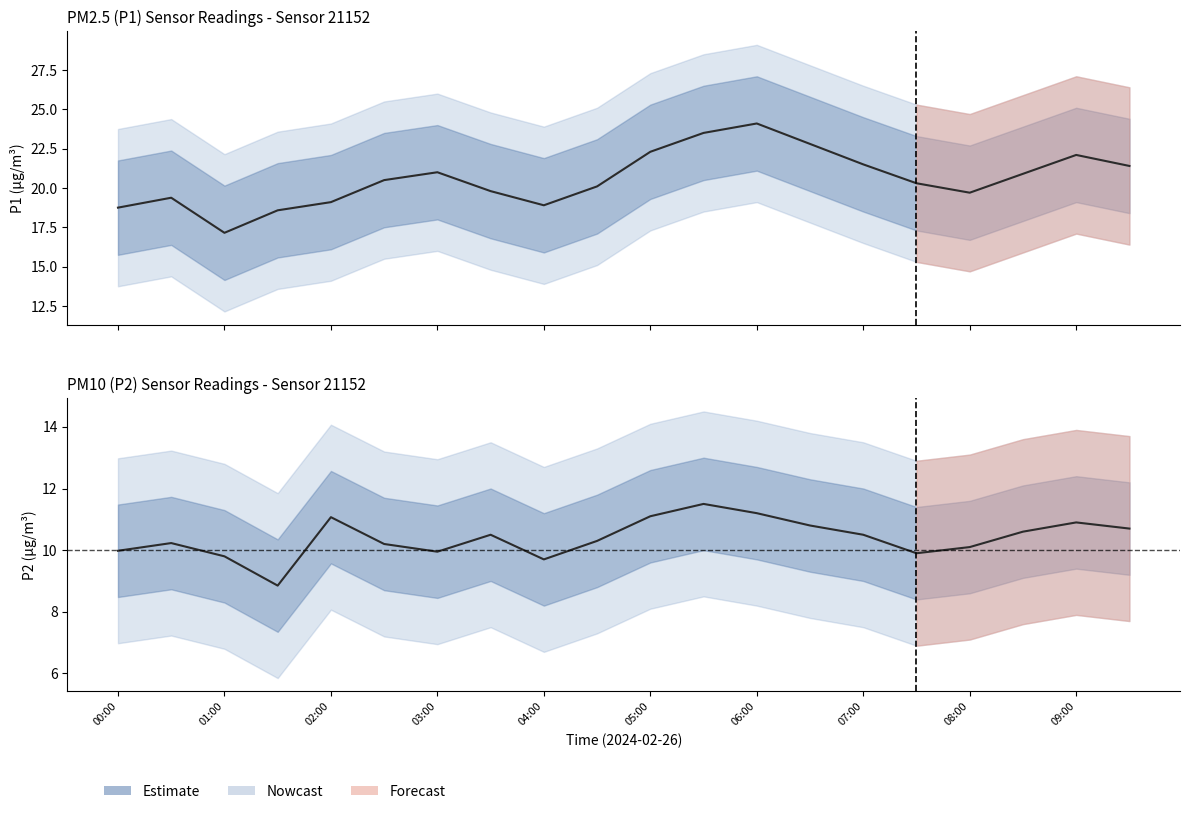

The P1 (Nowcast) series shows 22.8 at 13. True or false?

True